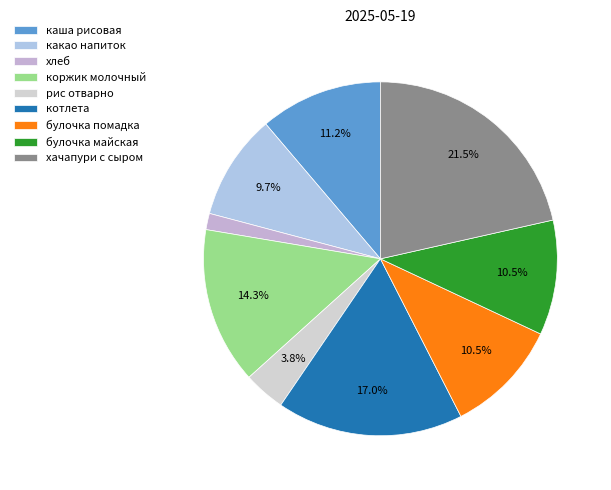

To the nearest percent, what portion does каша рисовая represent?

11%